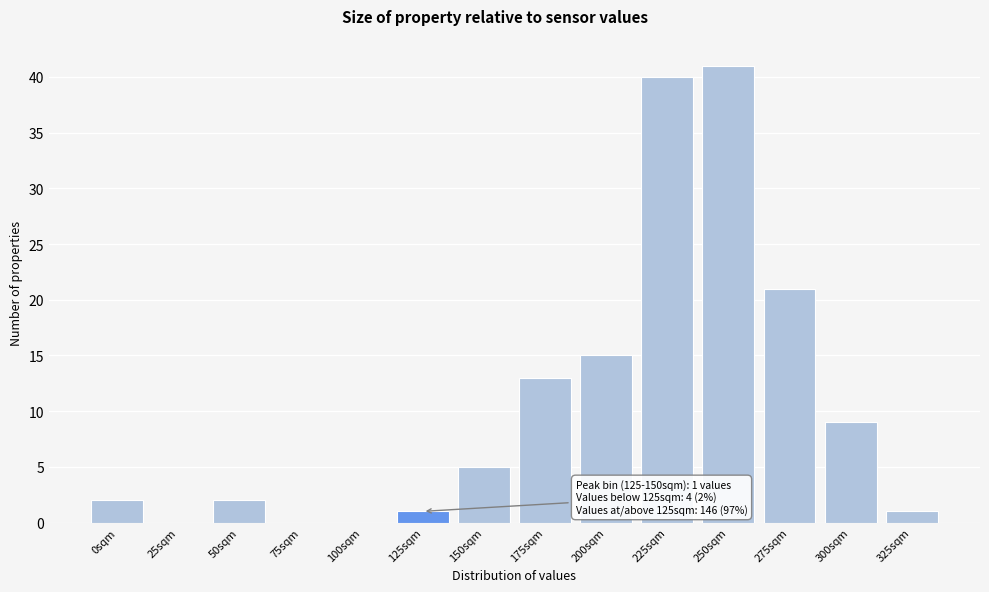

Reading right to left, extract all data points from this chart.

325sqm=1	300sqm=9	275sqm=21	250sqm=41	225sqm=40	200sqm=15	175sqm=13	150sqm=5	125sqm=1	100sqm=0	75sqm=0	50sqm=2	25sqm=0	0sqm=2